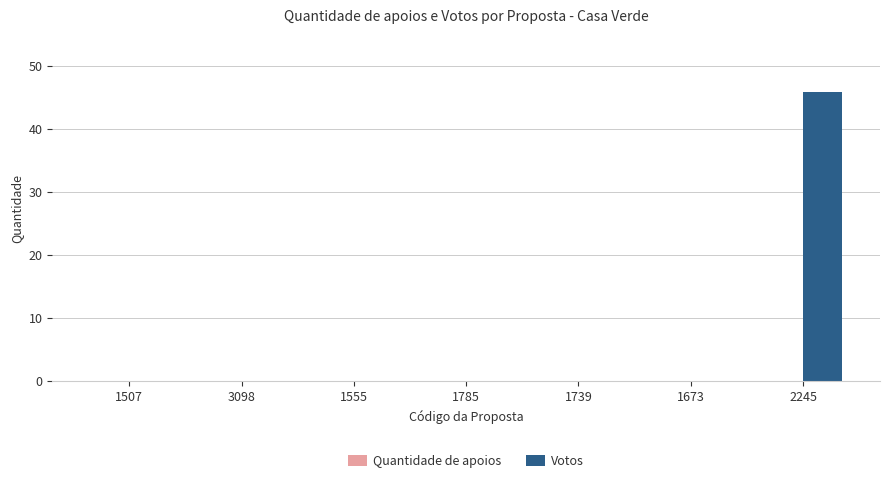

The chart shows a value of -15 at 1507. True or false?

False